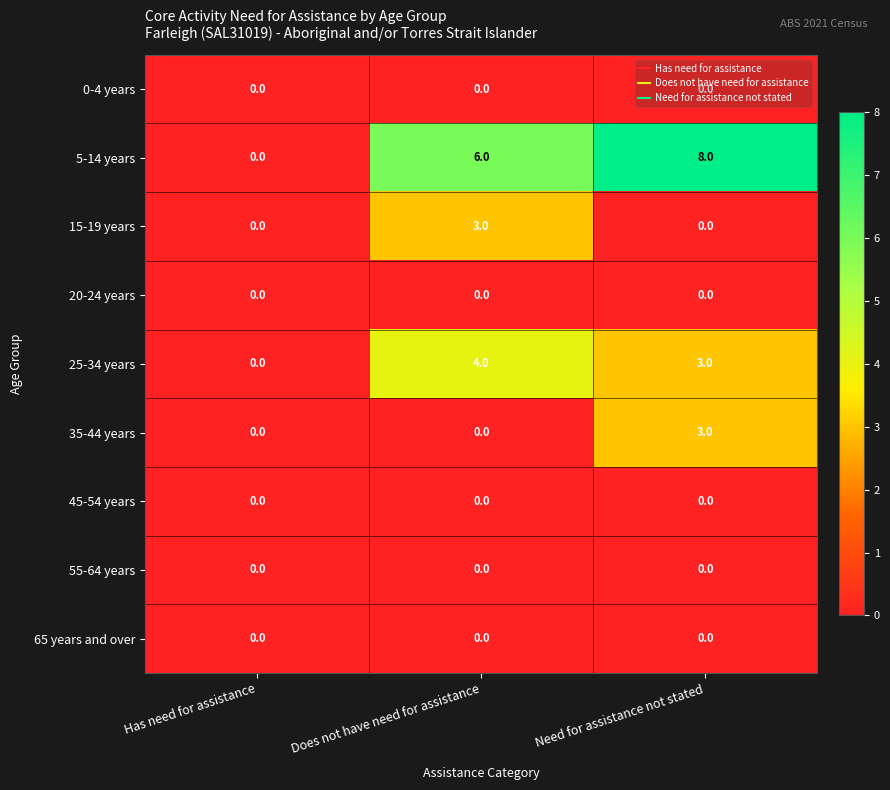

The value of 5-14 years at Need for assistance not stated is 11. True or false?

False